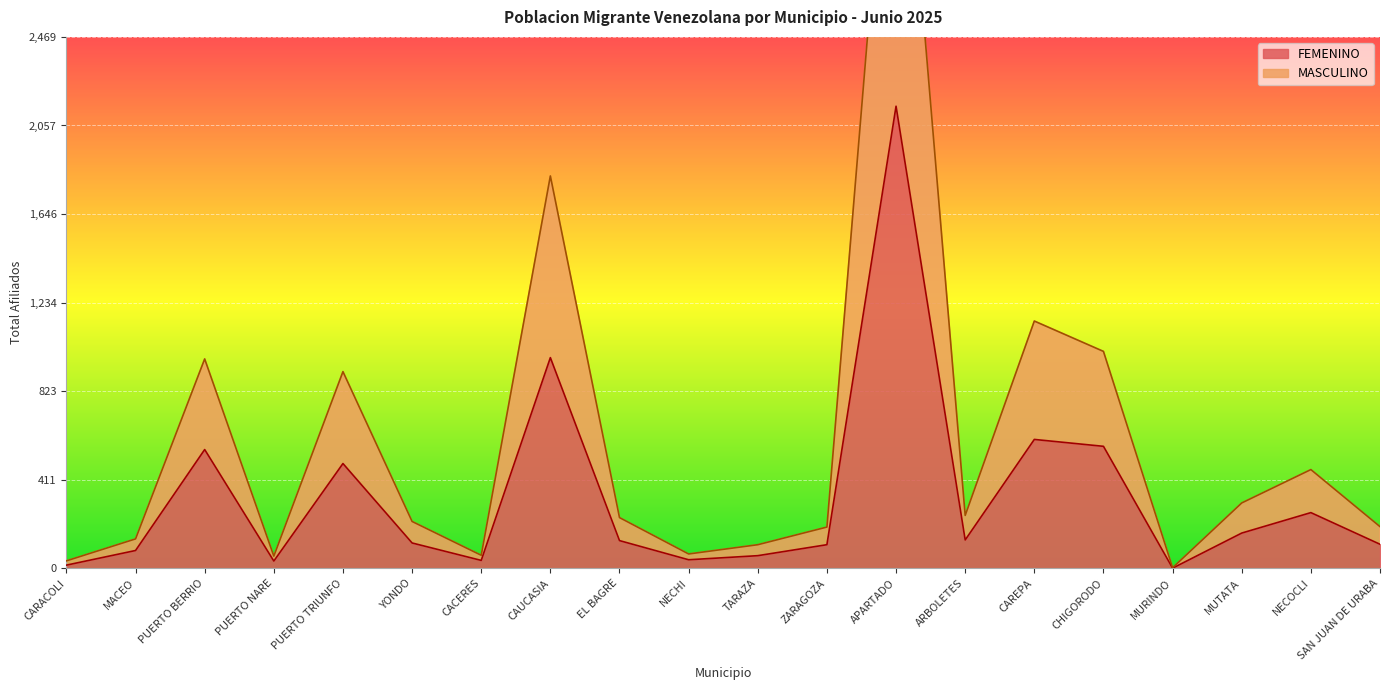

List the series in order of their peak value, lowest first.

FEMENINO, MASCULINO